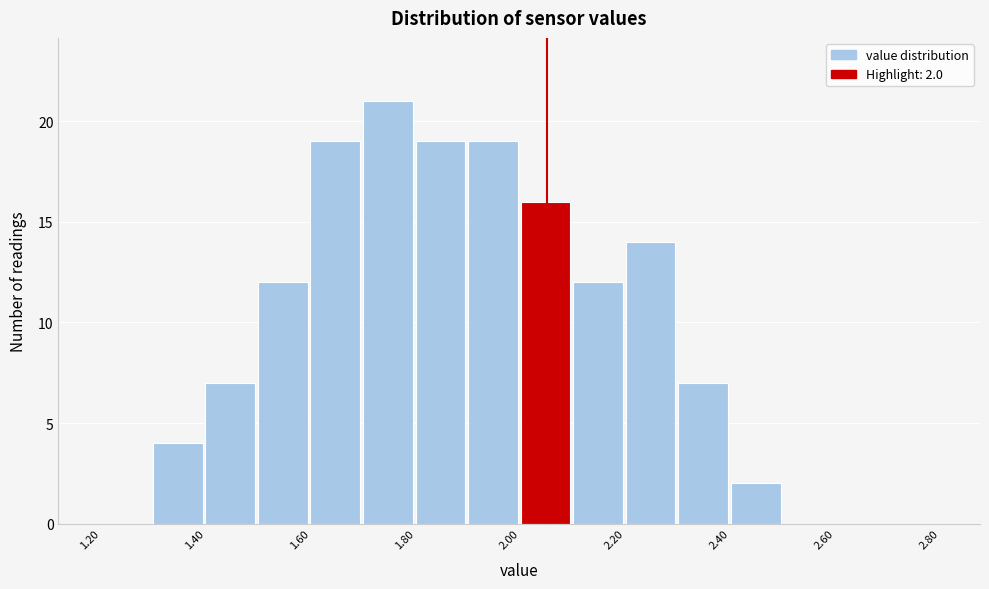

Which range on the x-axis has the tallest bar?

1.7 to 1.8